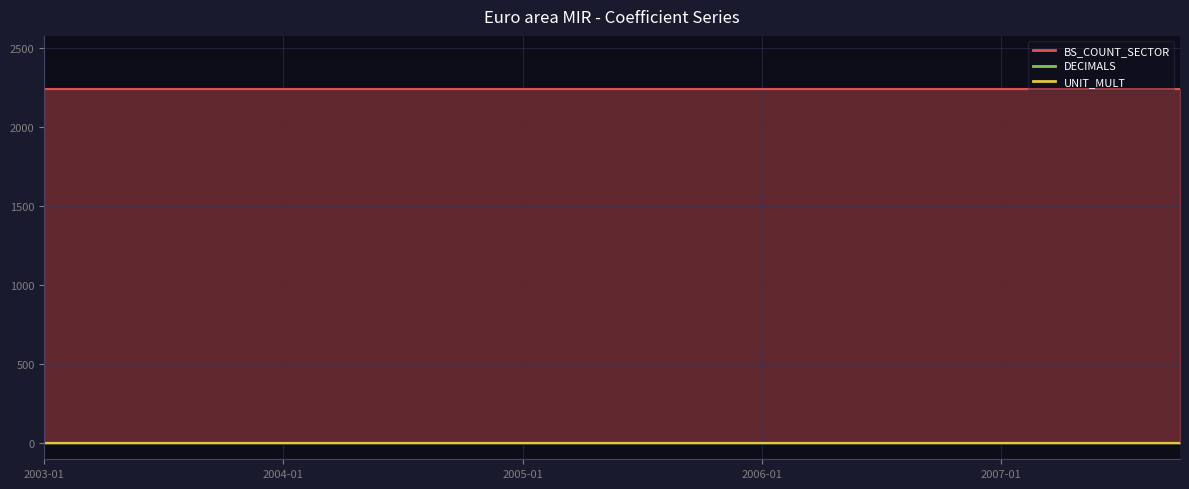

List the series in order of their peak value, highest first.

BS_COUNT_SECTOR, DECIMALS, UNIT_MULT